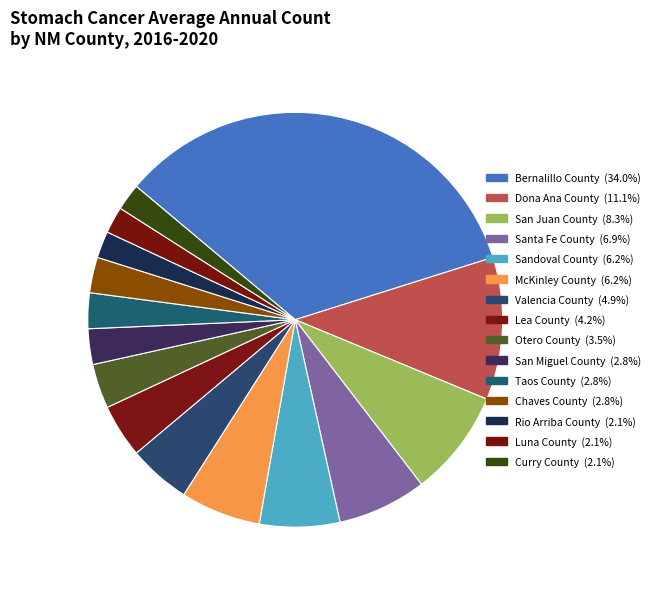

True or false: San Juan County accounts for 1% of the total.

False